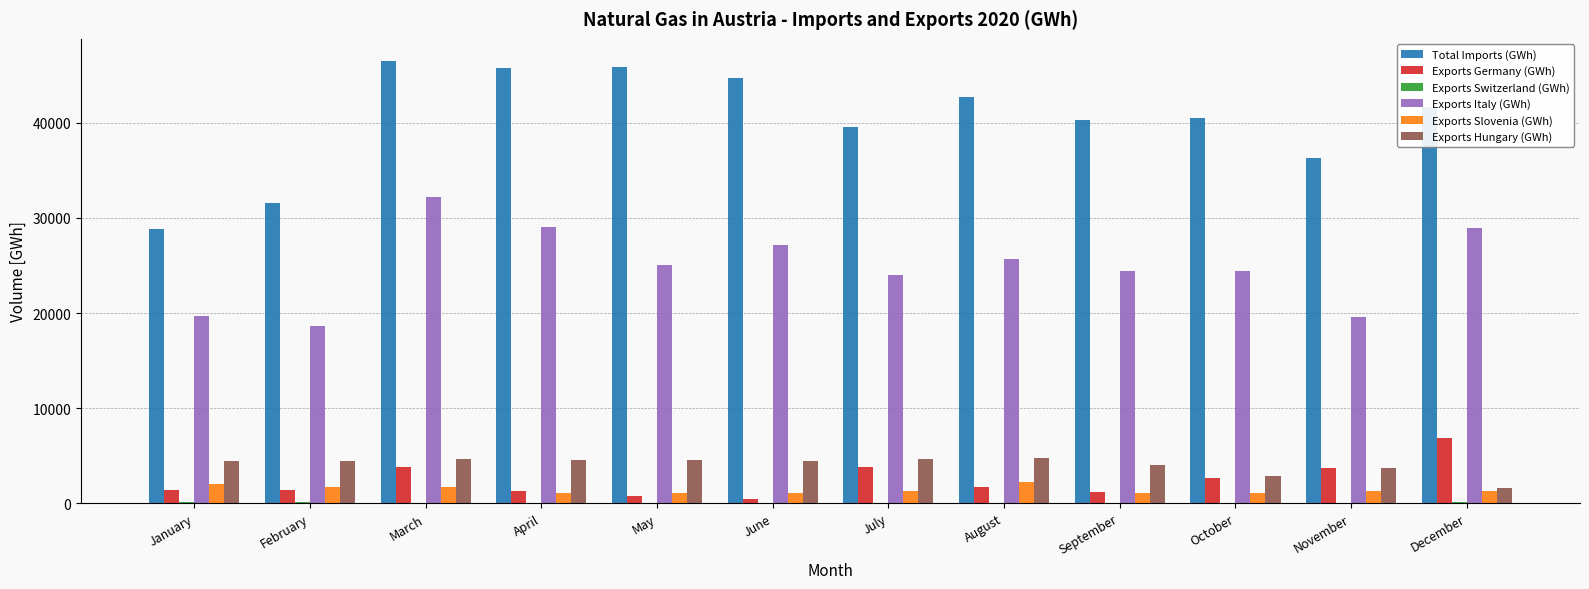

At which category is the sum across all series the highest?

March